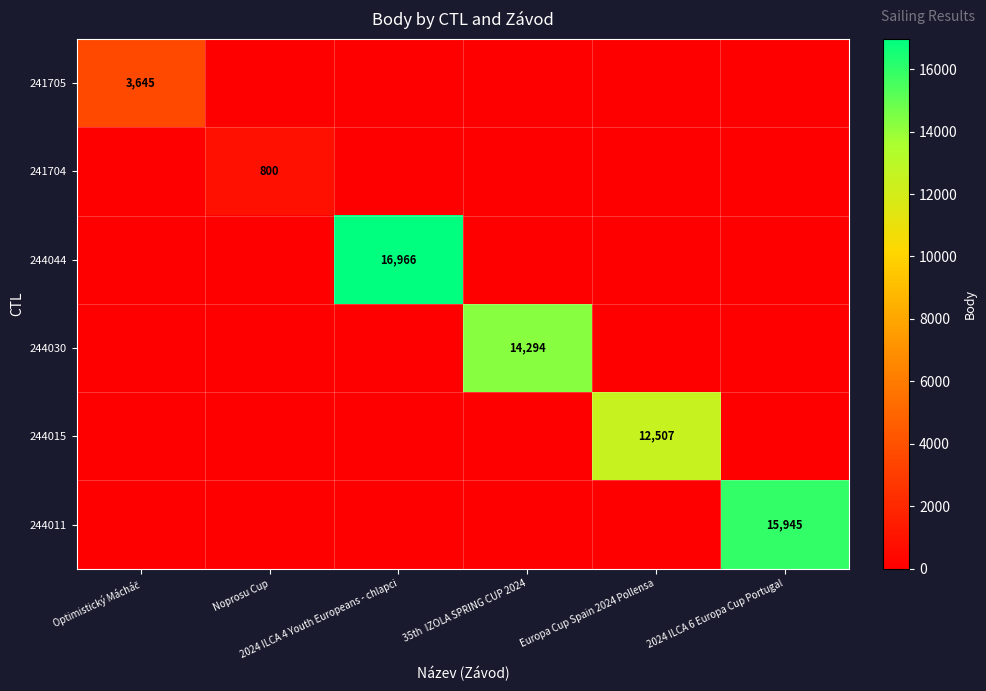

Which category has the lowest value in the 244015 series?

Optimistický Mácháč